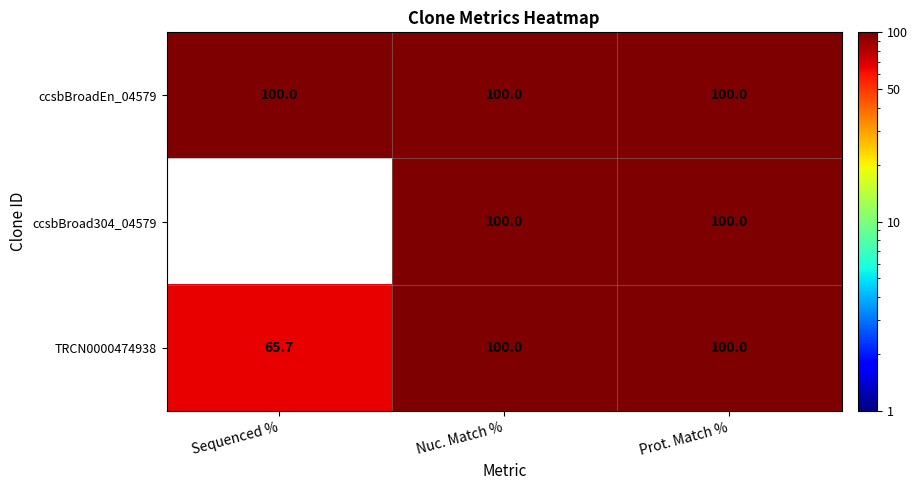

At which label is TRCN0000474938 closest to 82?

Sequenced %